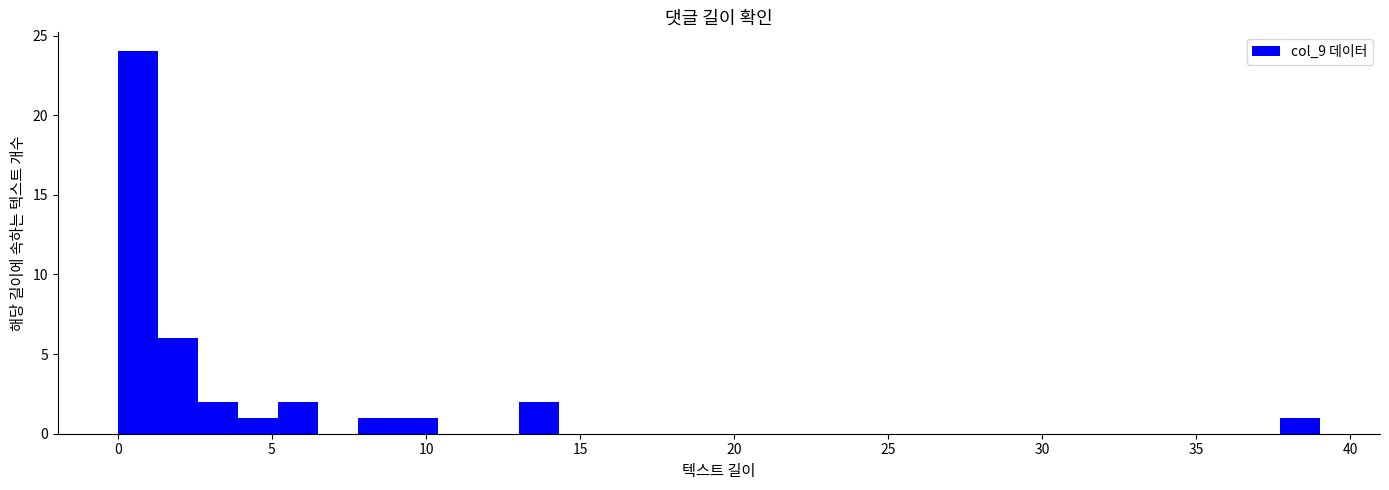

Read against the x-axis, roughly where is the centre of the tallest bar?

0.5